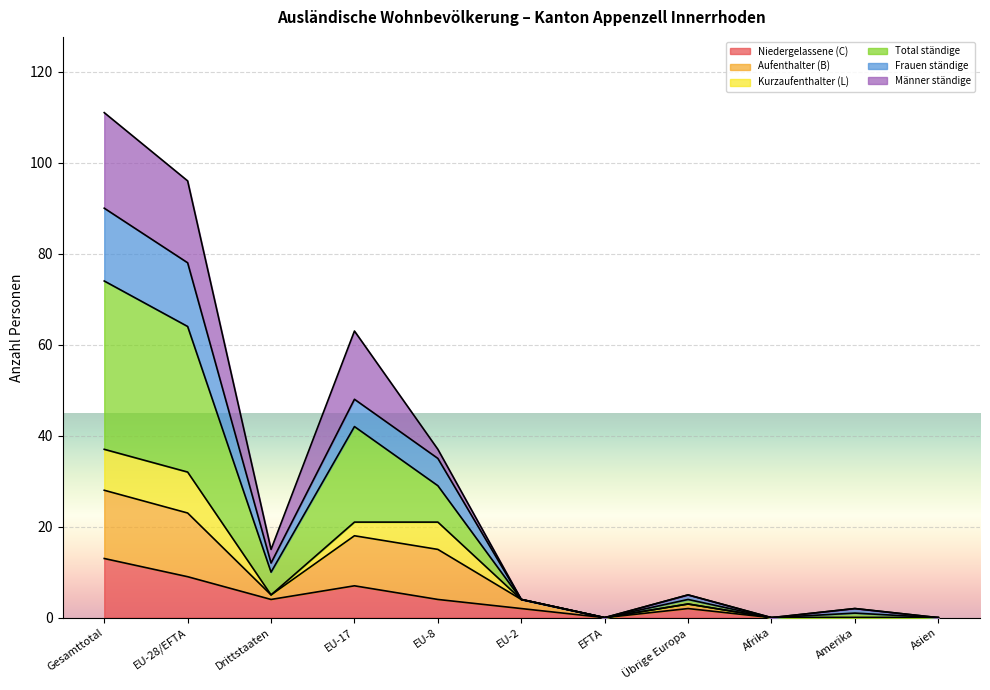

The Total ständige series shows 51 at EU-8. True or false?

False